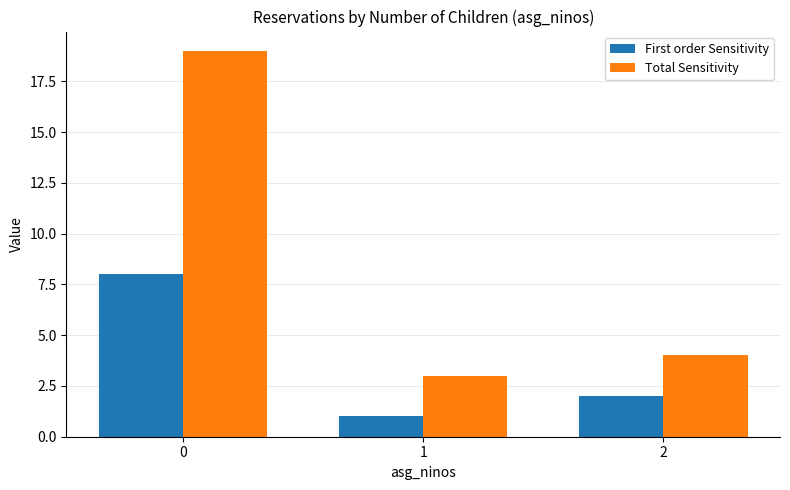

What is the value of the Total Sensitivity bar at the 2nd from the left?

3